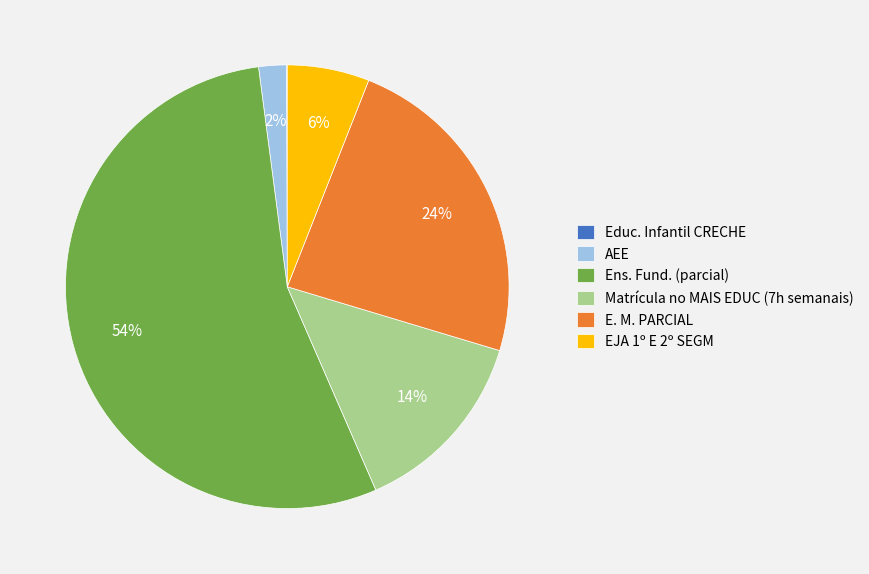

To the nearest percent, what percentage of the pie is AEE?

2%